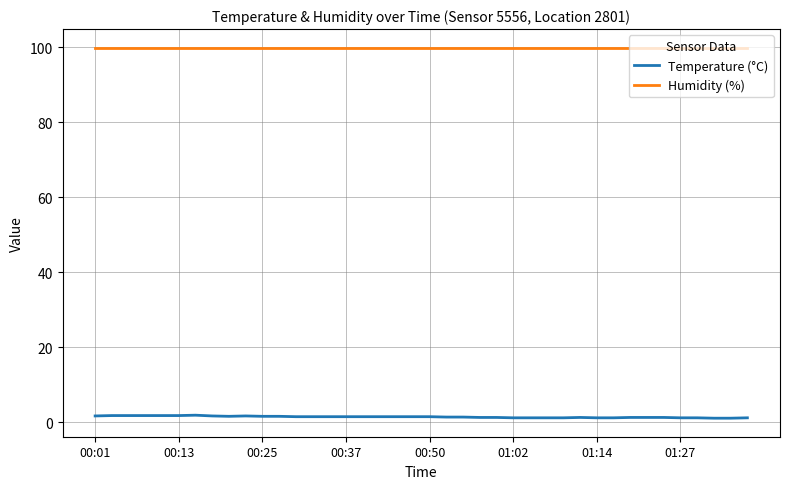

Rank the series by their average value, from highest to lowest.

Humidity (%), Temperature (°C)